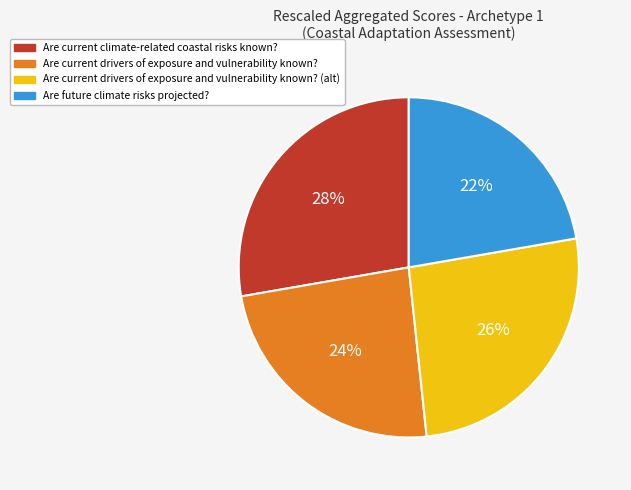

To the nearest percent, what is the average slice percentage?

25%